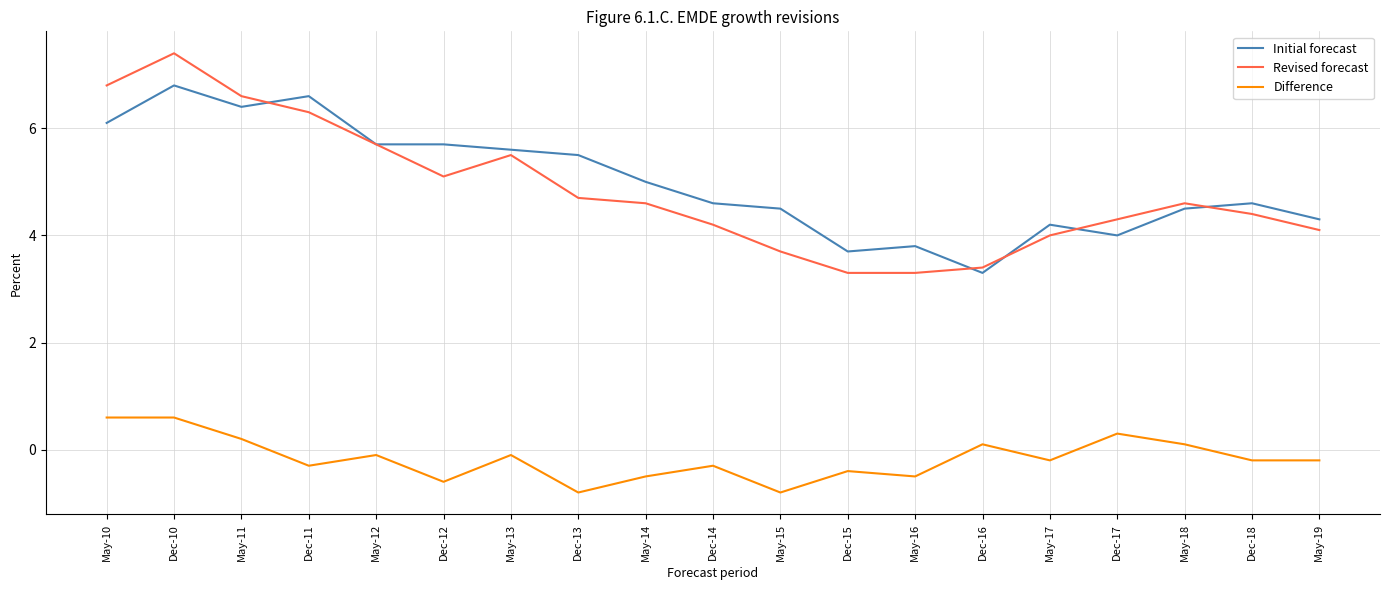

What position from the right is May-10?

19